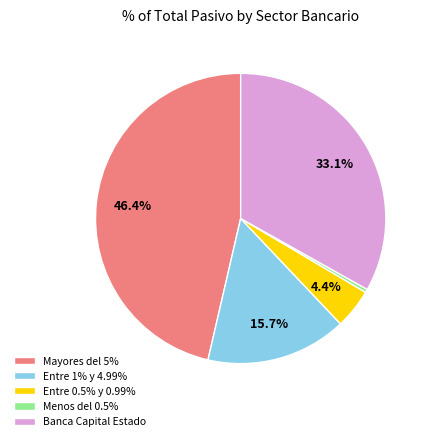

Is there a majority slice in this chart?

No